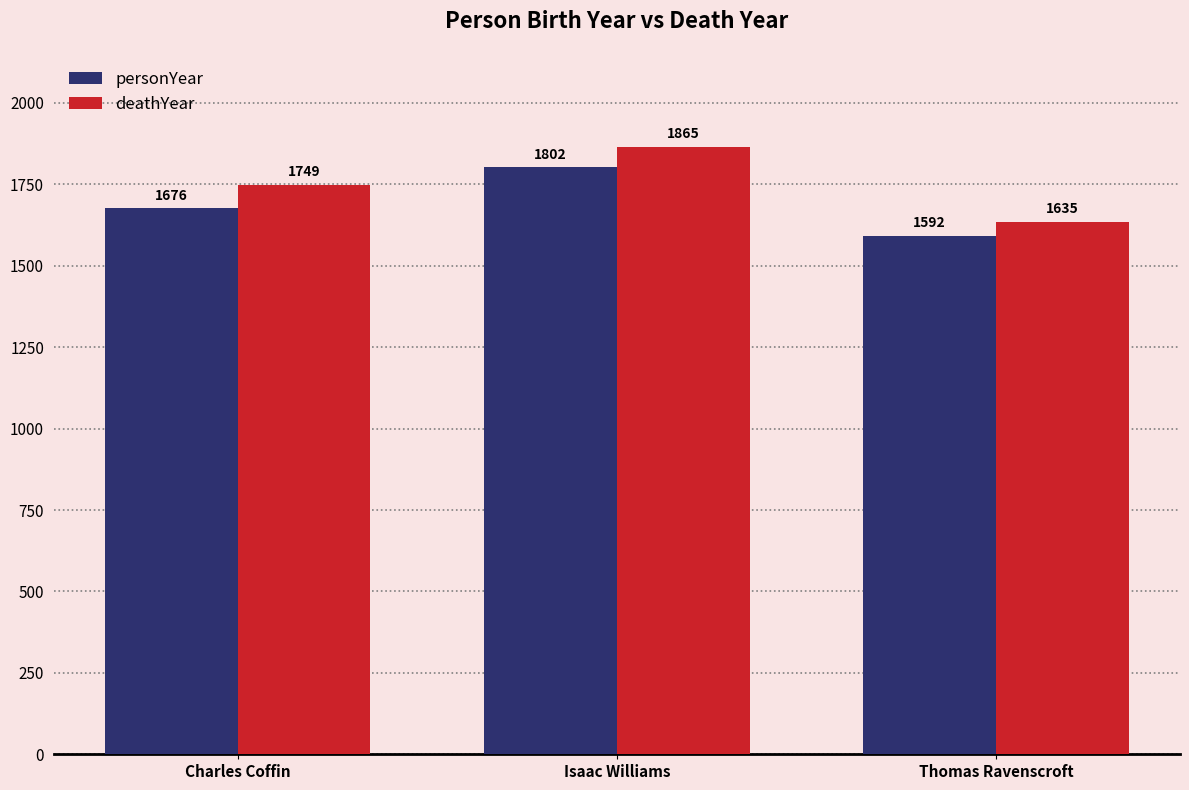

Reading left to right, list all the values displayed in this chart.

personYear: Charles Coffin=1676	Isaac Williams=1802	Thomas Ravenscroft=1592
deathYear: Charles Coffin=1749	Isaac Williams=1865	Thomas Ravenscroft=1635